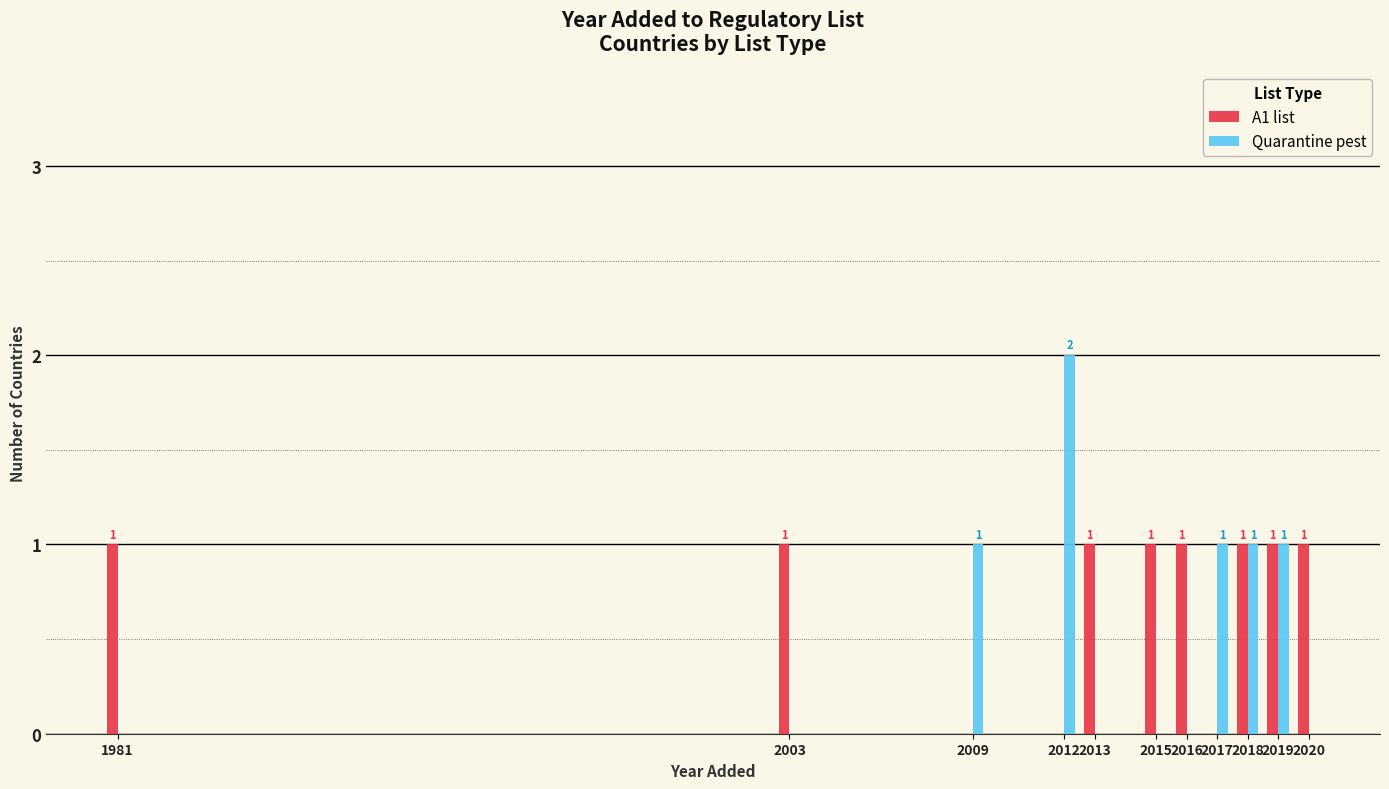

How many groups of bars are there?

11